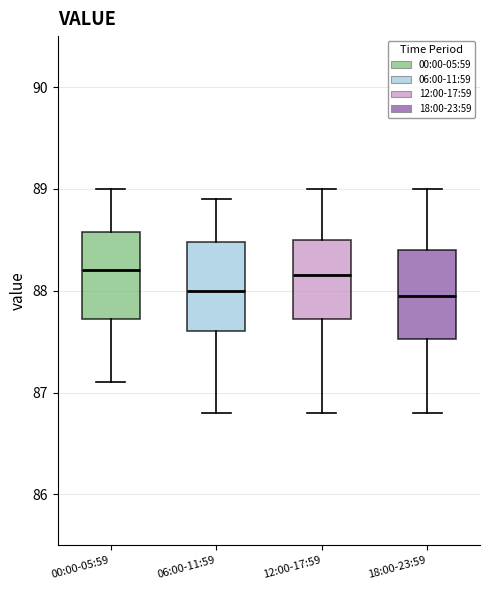

Where is the lower edge of the box for 18:00-23:59 on the y-axis? The values are not printed on the chart, so give them approximately, as read against the axis.

87.5